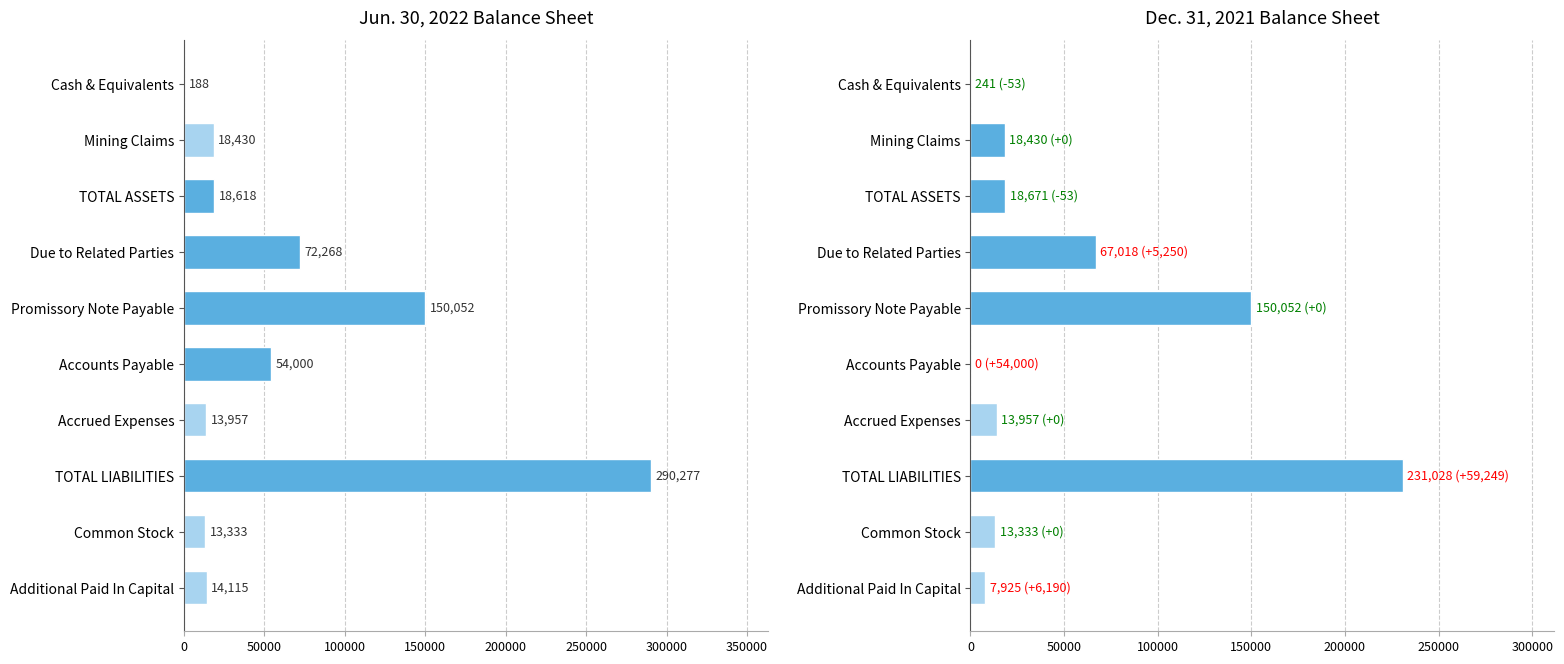

How many values in the Jun. 30, 2022 series exceed 18618?

4